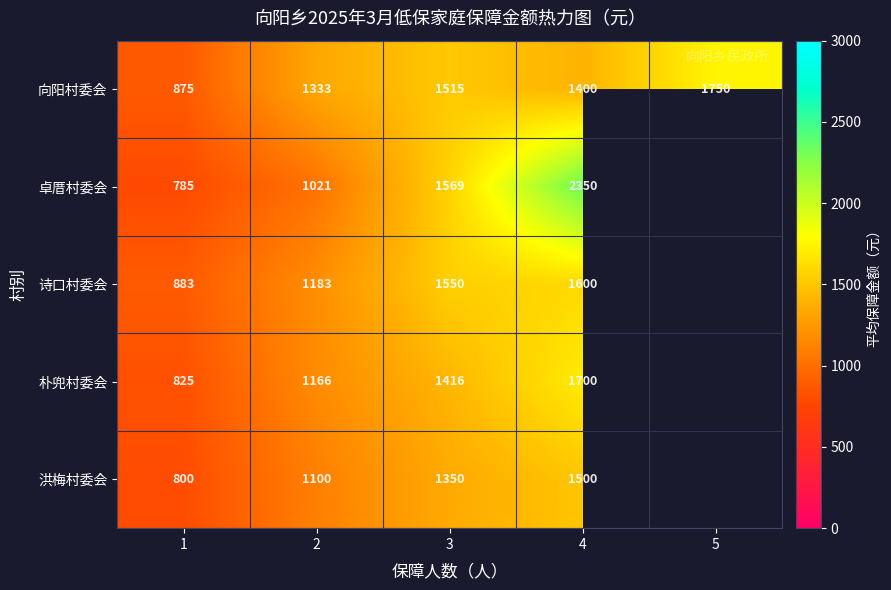

The value of 朴兜村委会 at 2 is 581. True or false?

False